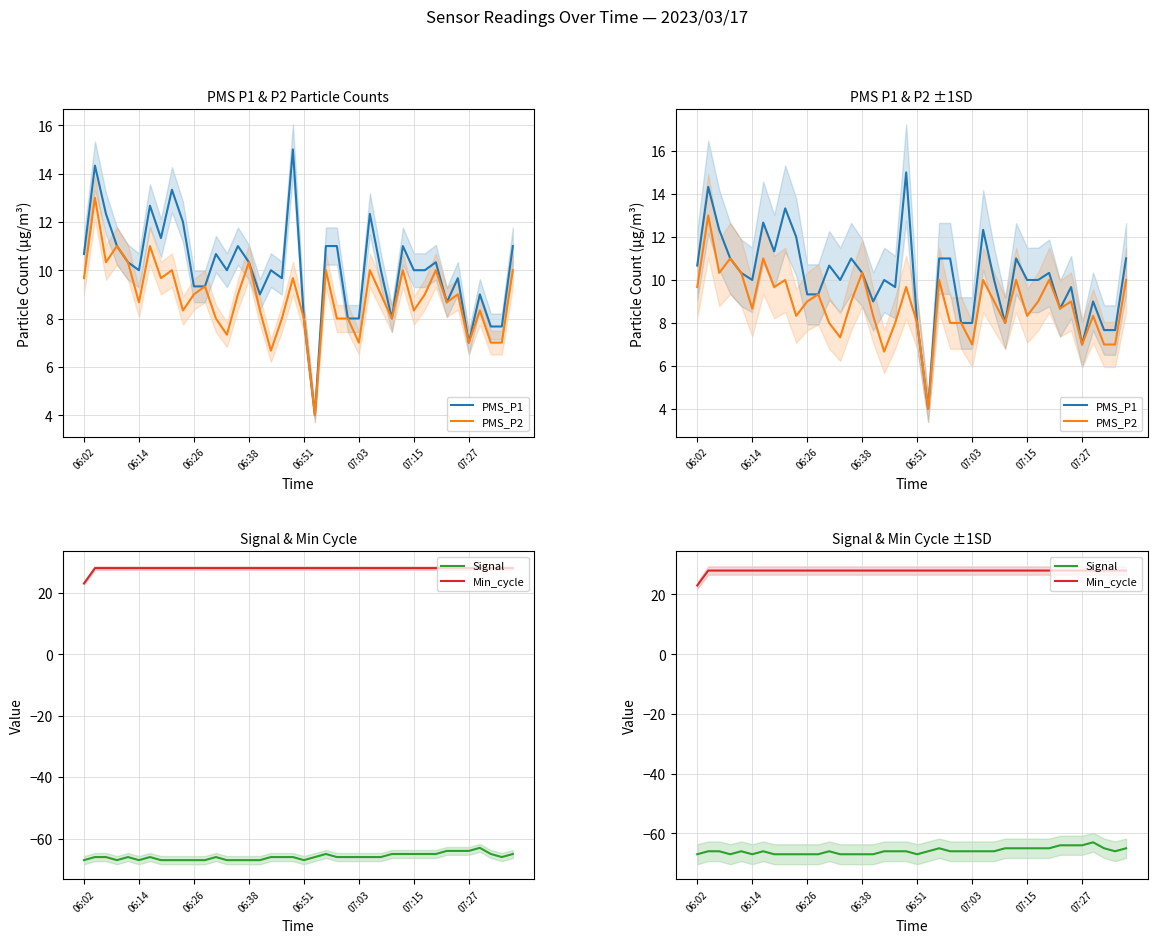

How many values in the Signal series are below -66?

13